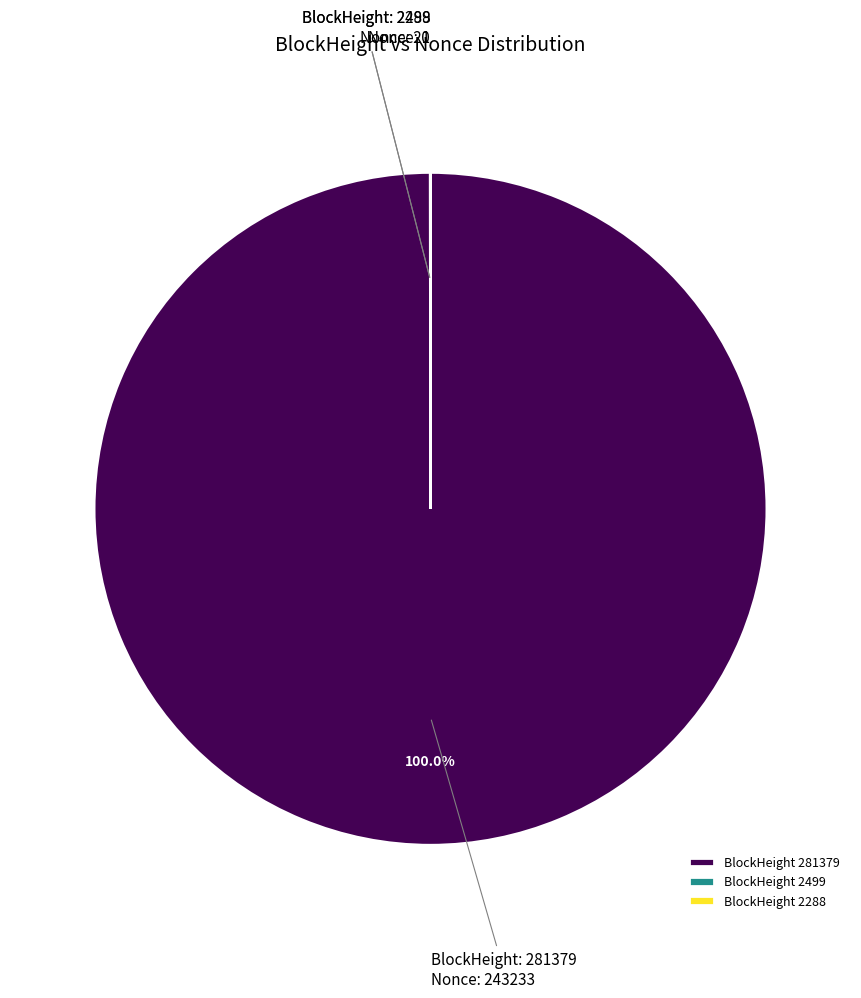

Does any single category account for the majority?

Yes